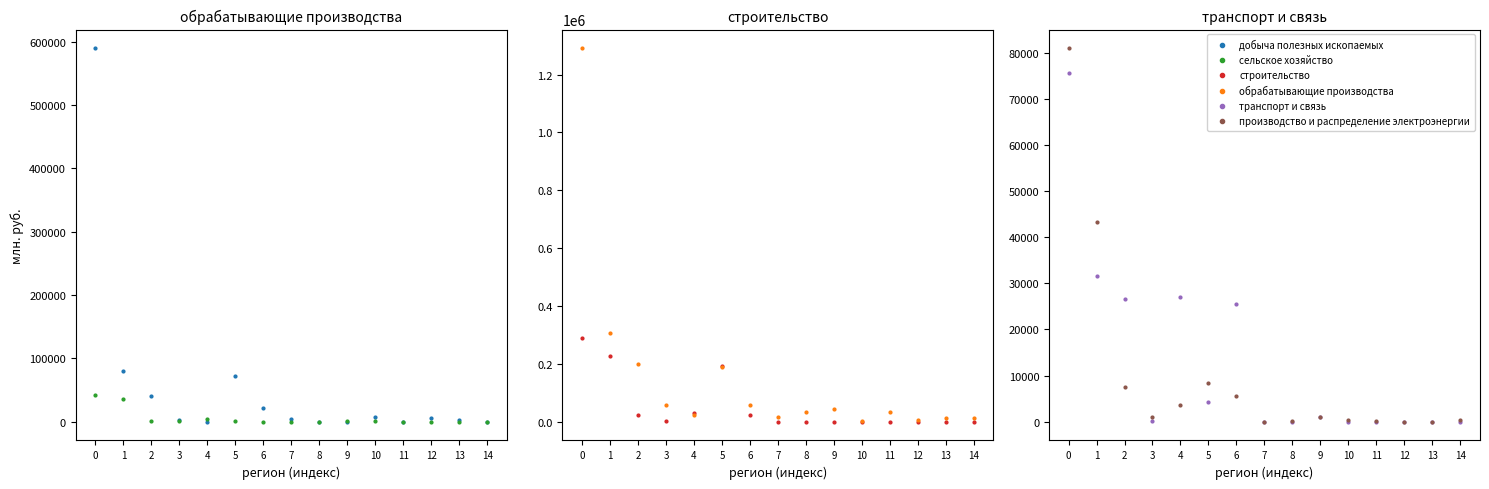

Reading left to right, extract all data points from this chart.

добыча полезных ископаемых: 0=589475	1=80221	2=40970	3=3060	4=0	5=72001	6=22217	7=4614	8=0	9=19	10=7324	11=0	12=6568	13=2144	14=0
сельское хозяйство: 0=41805	1=35227	2=1907	3=642	4=3696	5=739	6=201	7=0	8=79	9=1117	10=460	11=14	12=36	13=59	14=299
строительство: 0=290850	1=226709	2=24390	3=3007	4=29751	5=191072	6=23596	7=0	8=0	9=760	10=0	11=0	12=34	13=0	14=0
обрабатывающие производства: 0=1291089	1=307550	2=200443	3=58477	4=23036	5=187909	6=59213	7=17942	8=34636	9=42552	10=3573	11=34016	12=5110	13=13850	14=11373
транспорт и связь: 0=75528	1=31538	2=26610	3=250	4=27142	5=4271	6=25565	7=0	8=0	9=1045	10=0	11=0	12=0	13=0	14=0
производство и распределение электроэнергии: 0=80938	1=43203	2=7566	3=1088	4=3697	5=8407	6=5561	7=0	8=212	9=1117	10=460	11=118	12=36	13=59	14=299